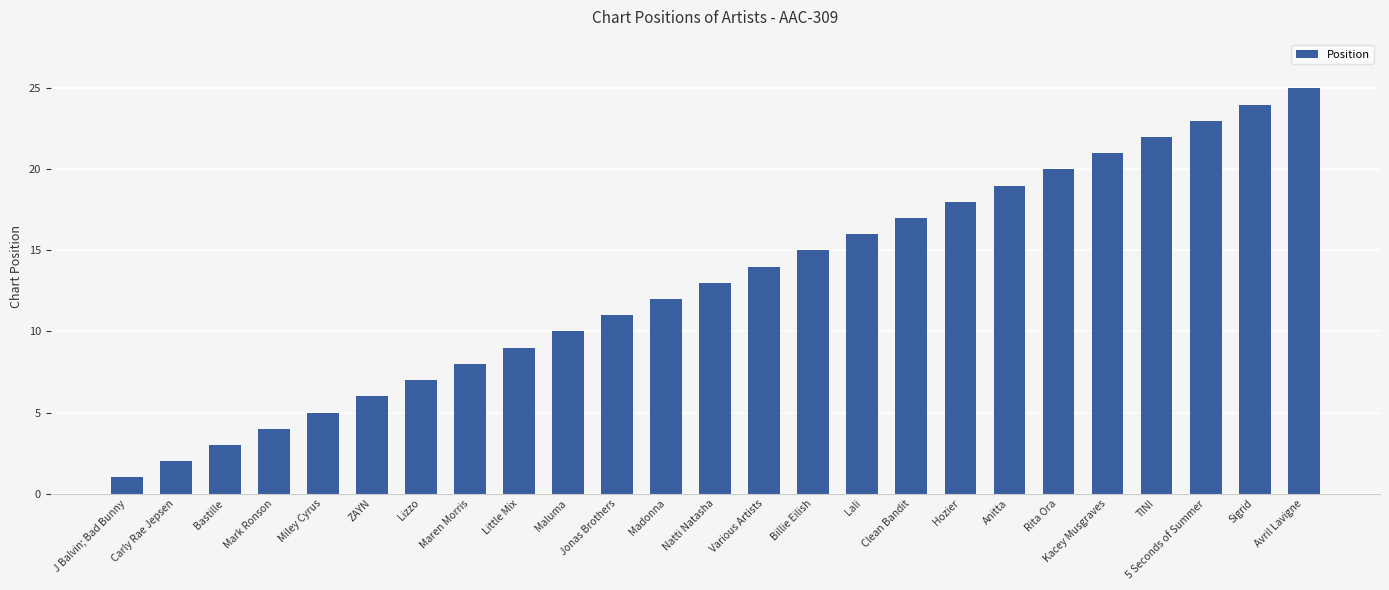

Between Clean Bandit and Lali, which is larger?

Clean Bandit